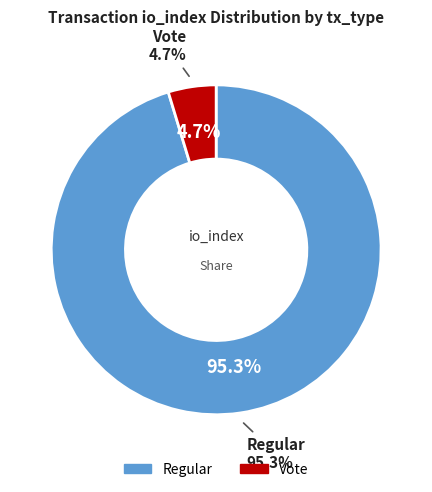

To the nearest percent, what is the difference between the Vote (io_index=3) and Regular (io_index=61) slice percentages?

91%